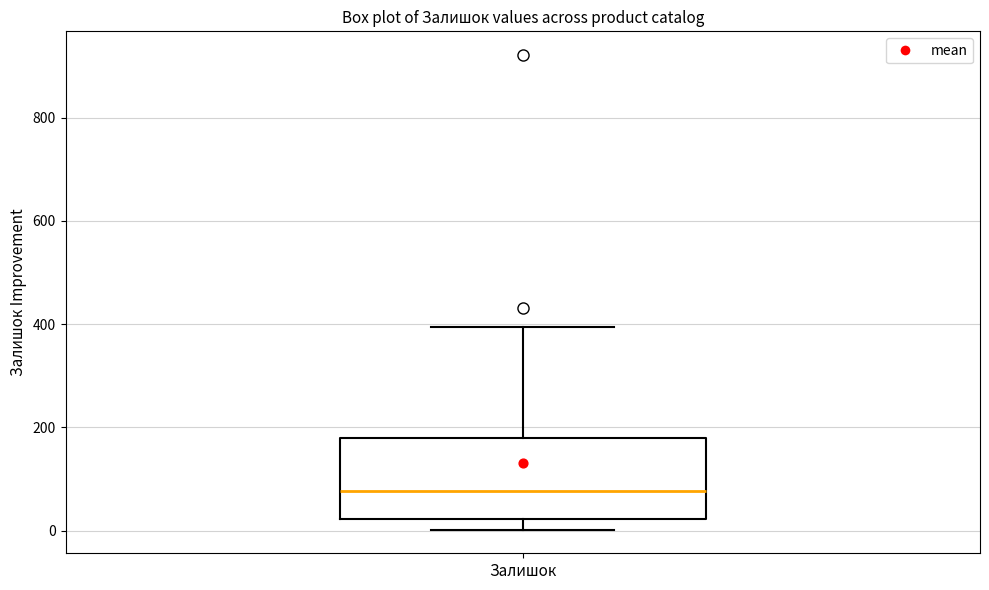

Where does the upper whisker of the box for Залишок end on the y-axis? The values are not printed on the chart, so give them approximately, as read against the axis.

400